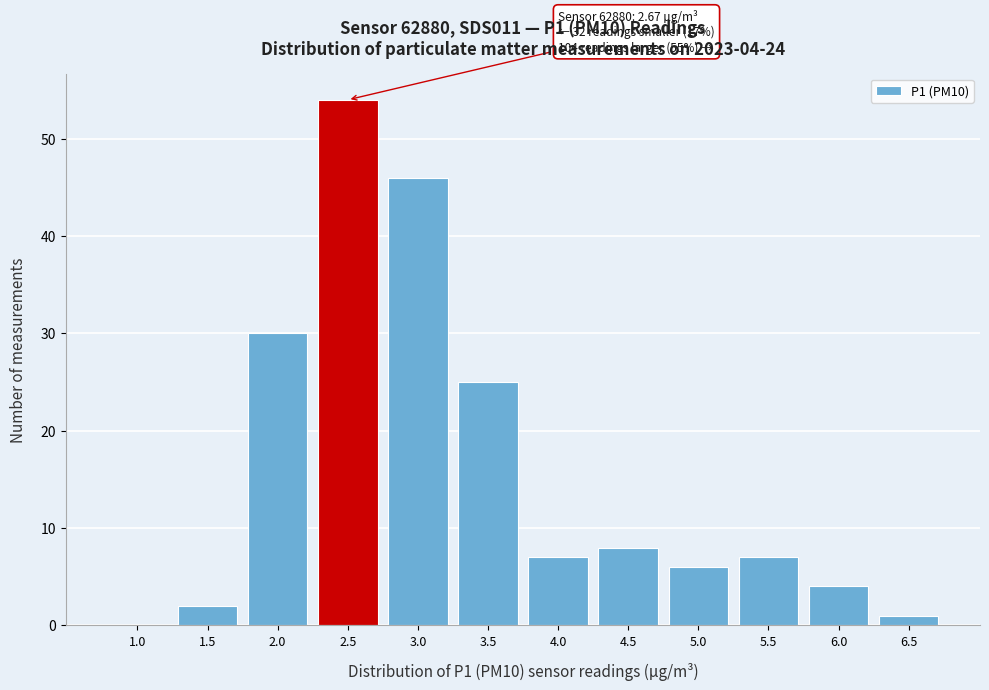

Reading left to right, extract all data points from this chart.

1.0=0	1.5=2	2.0=30	2.5=54	3.0=46	3.5=25	4.0=7	4.5=8	5.0=6	5.5=7	6.0=4	6.5=1